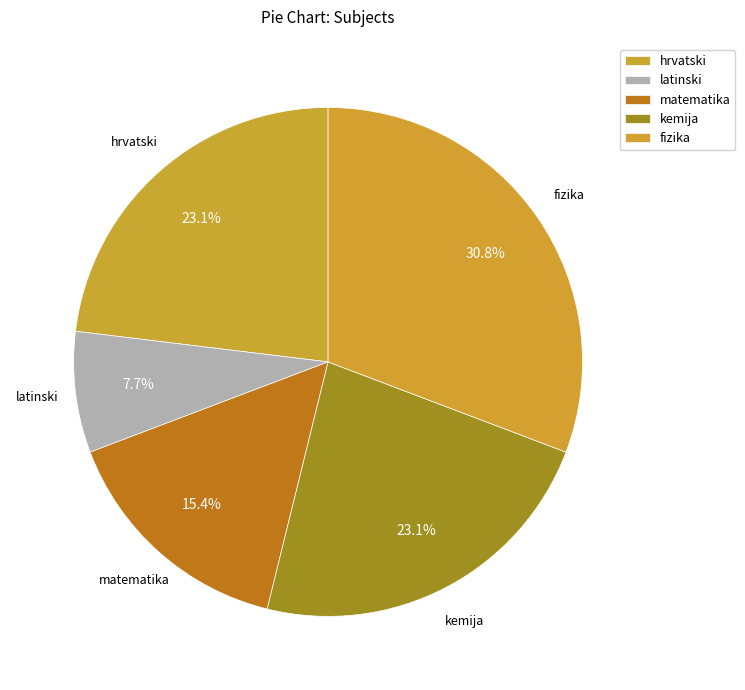

To the nearest percent, what portion does matematika represent?

15%